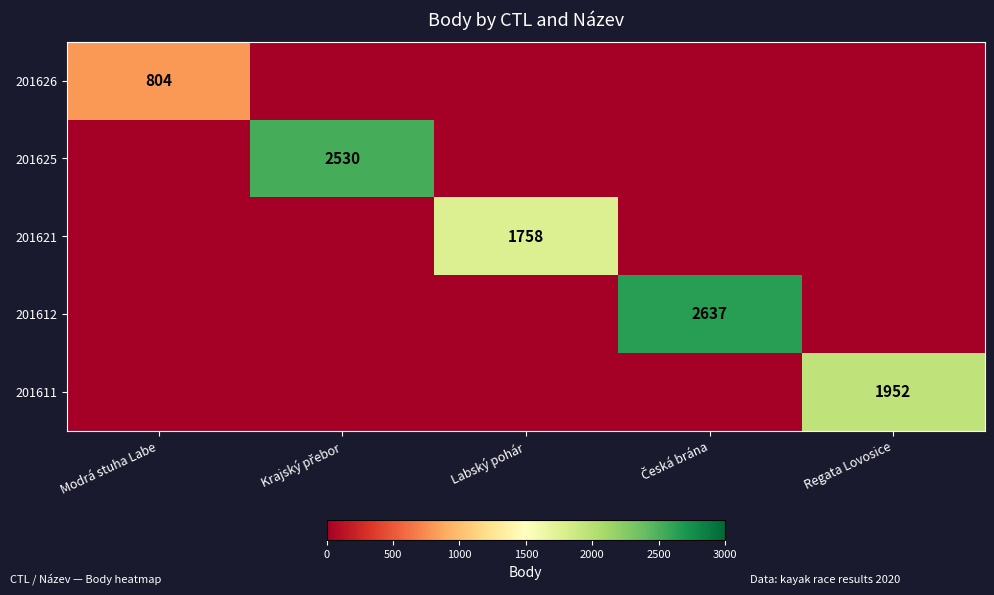

How many values in 201621 are above zero?

1